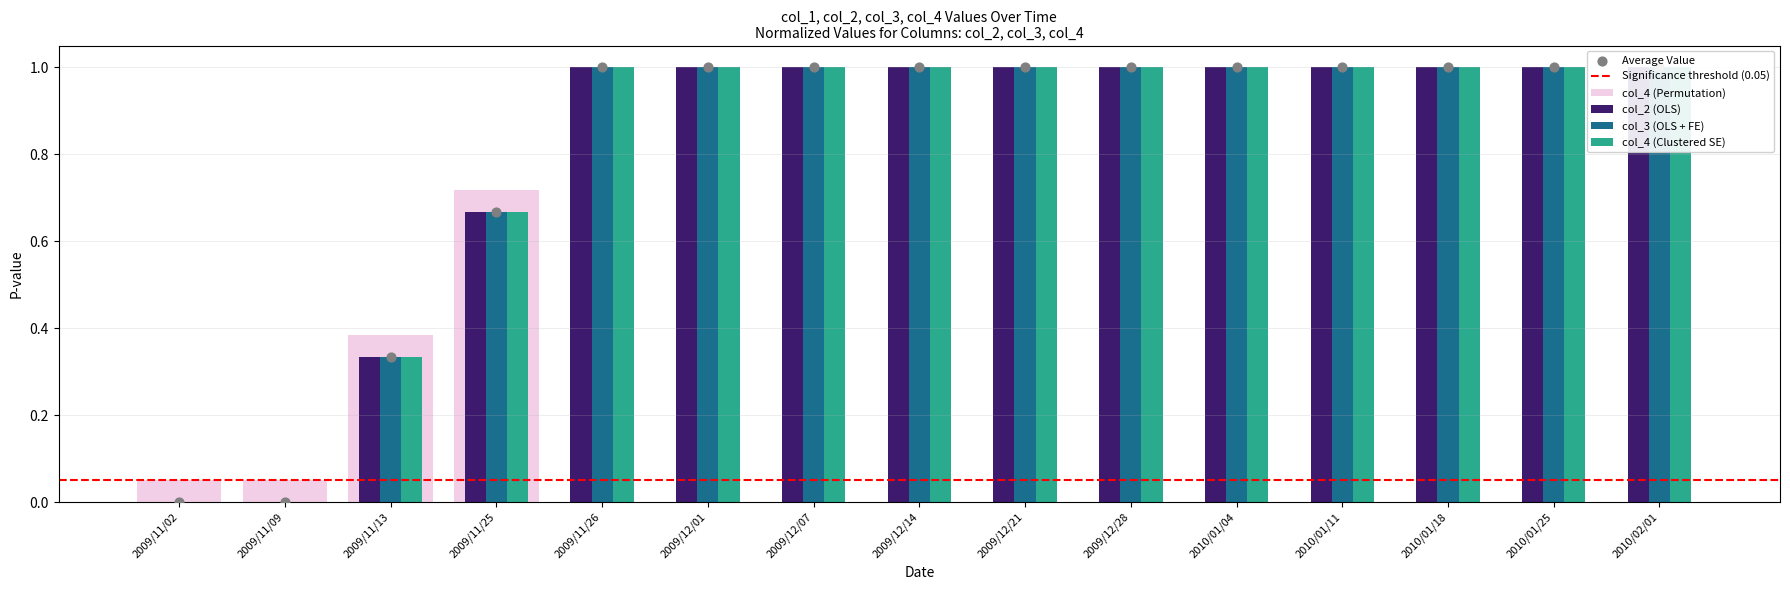

Is the value of col_3 at 2010/01/25 greater than the value of col_2 at 2010/01/04?

No